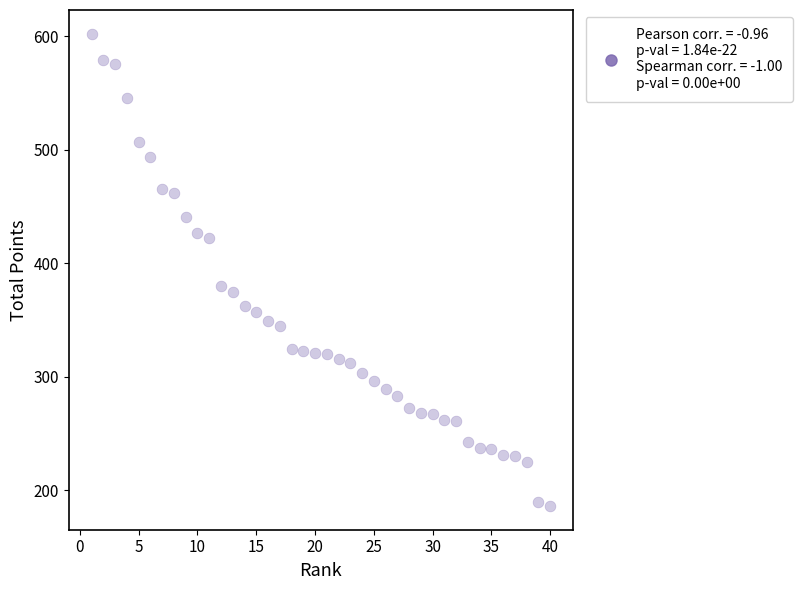

What is the range of X values (max minus min)?

39.0